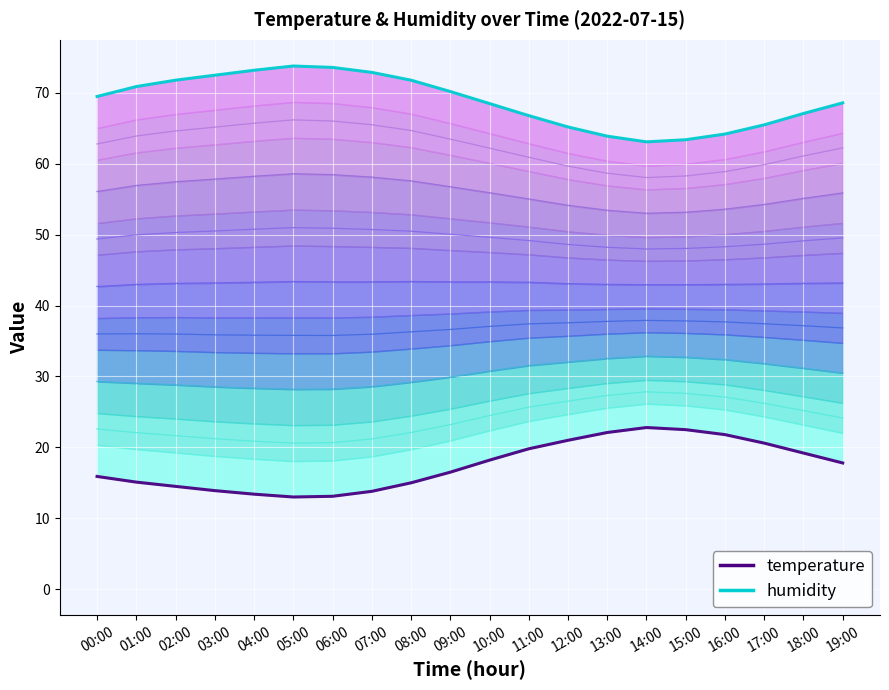

How many interior local peaks does the humidity_line series have?

1